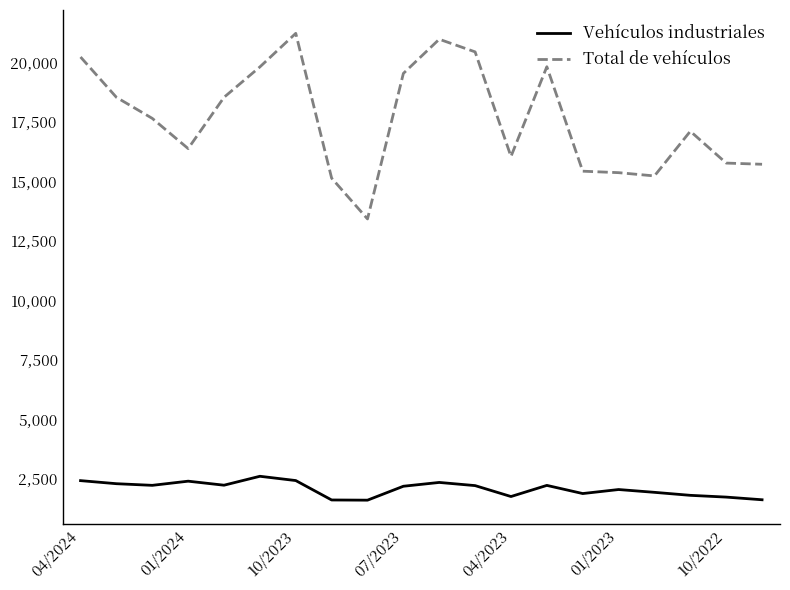

What is the smallest value displayed?

1593